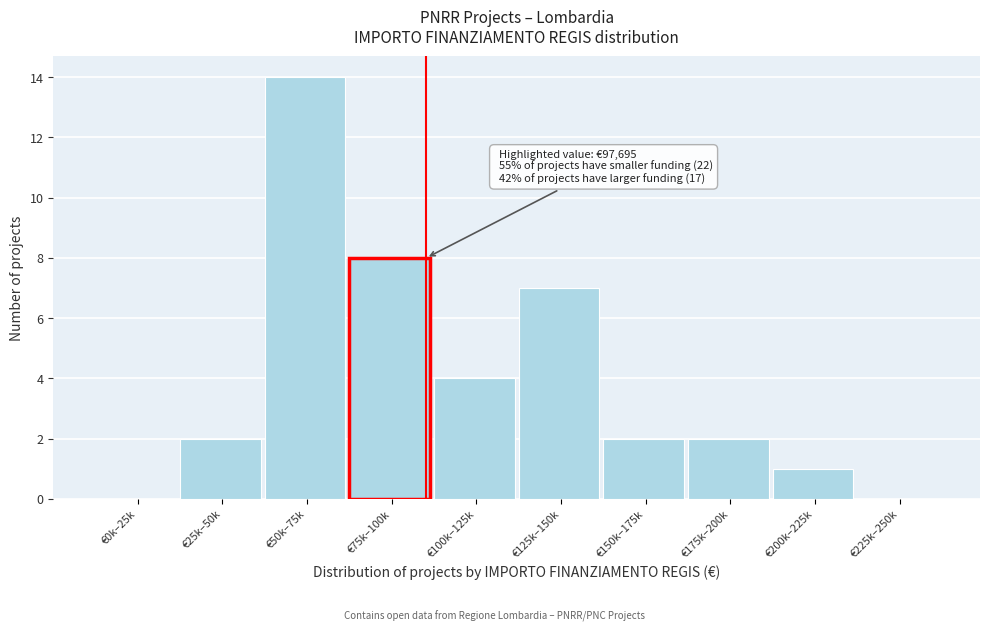

Reading left to right, list all the values displayed in this chart.

€0k–25k=0	€25k–50k=2	€50k–75k=14	€75k–100k=8	€100k–125k=4	€125k–150k=7	€150k–175k=2	€175k–200k=2	€200k–225k=1	€225k–250k=0